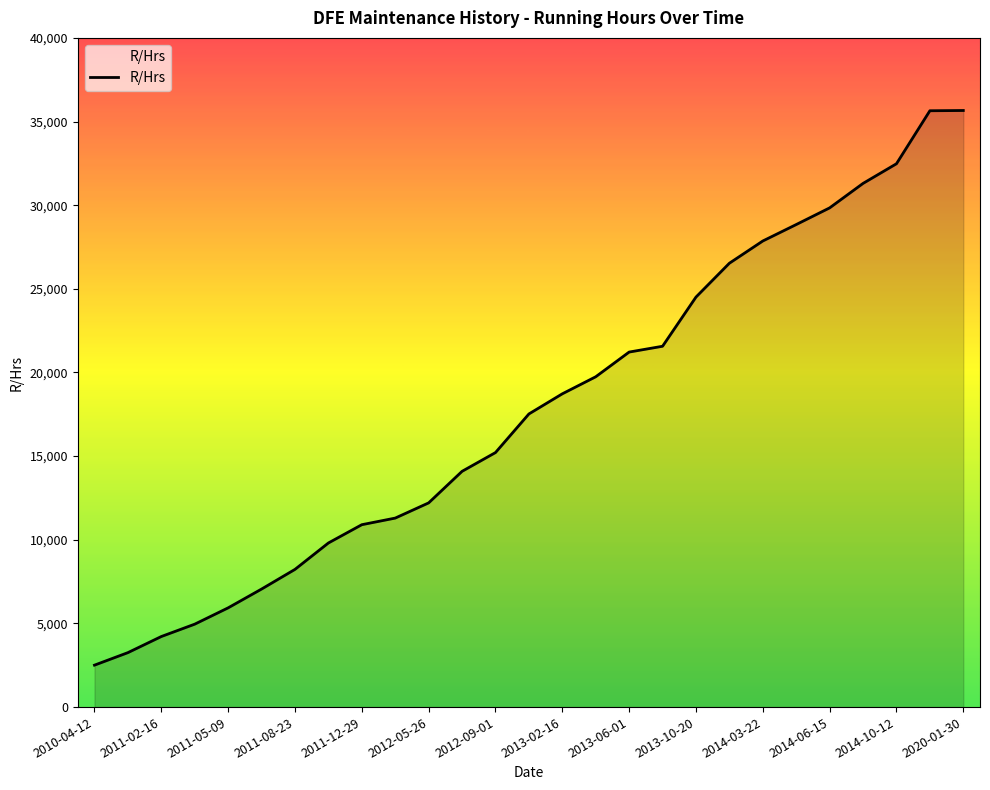

What is the smallest value displayed?

2507